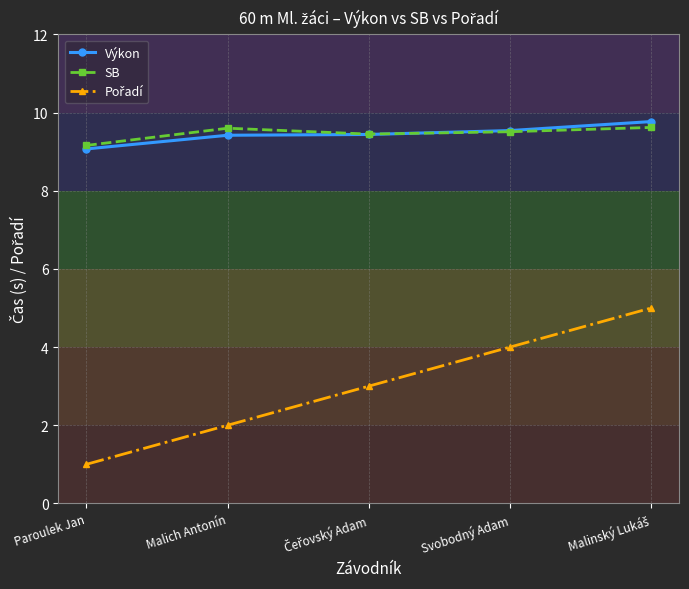

Is it true that Výkon equals 14.9 at Malich Antonín?

False